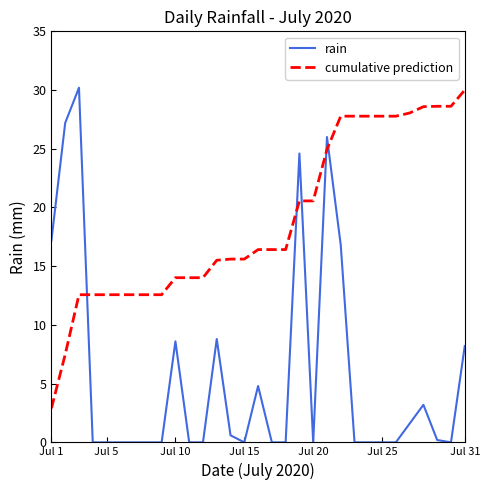

What is the average value of the rain series?

5.7